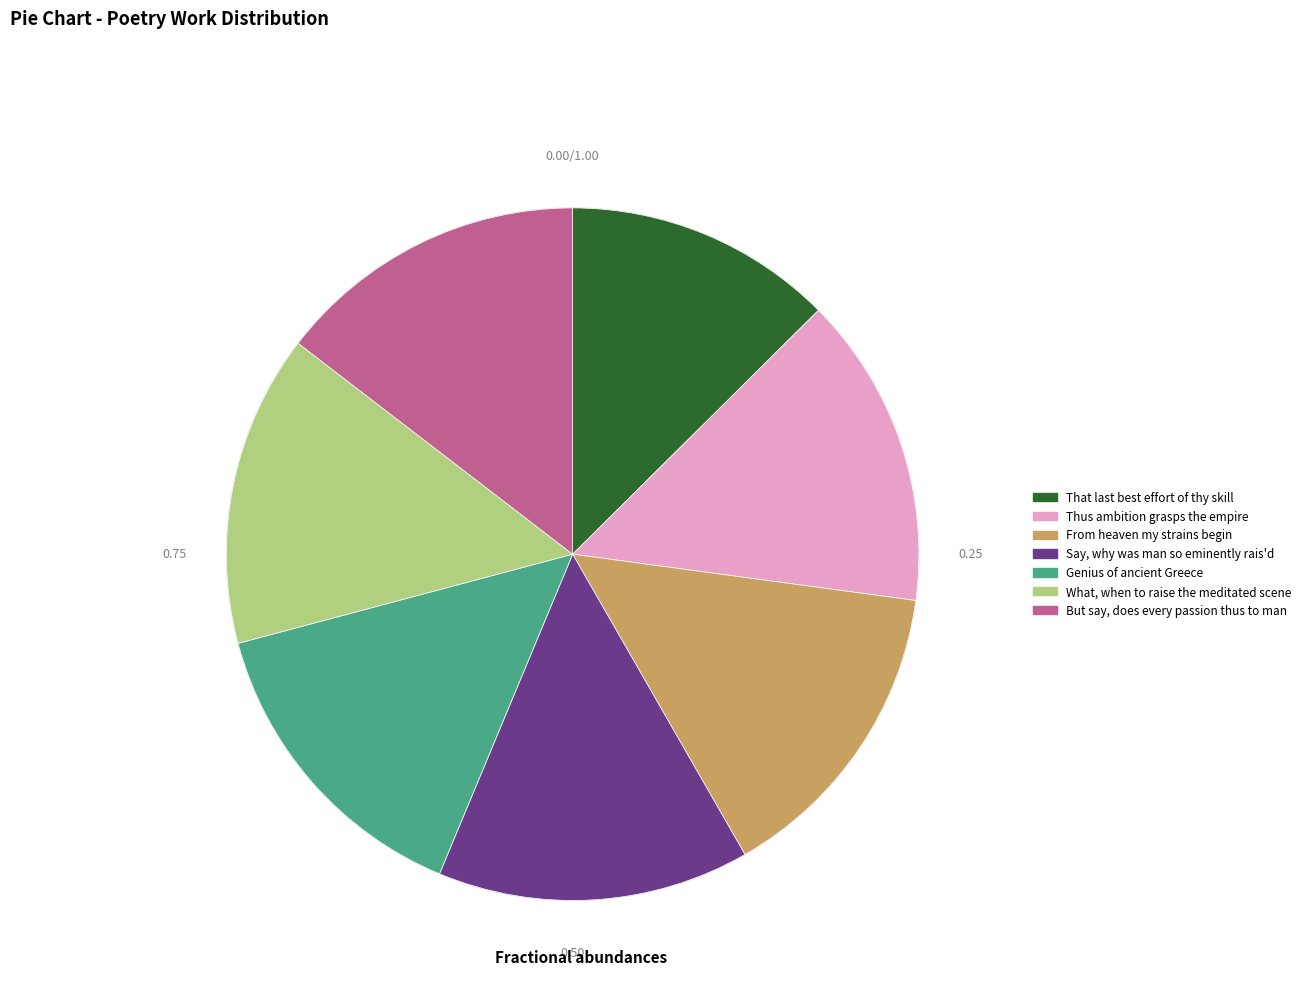

The But say, does every passion thus to man slice represents 15% of the pie. True or false?

True